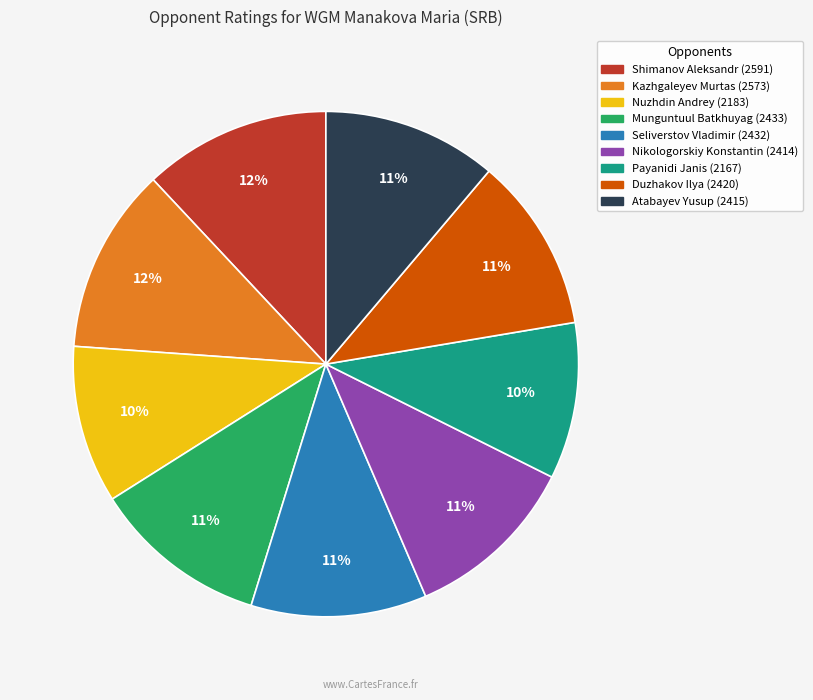

Count the number of slices in the pie.

9